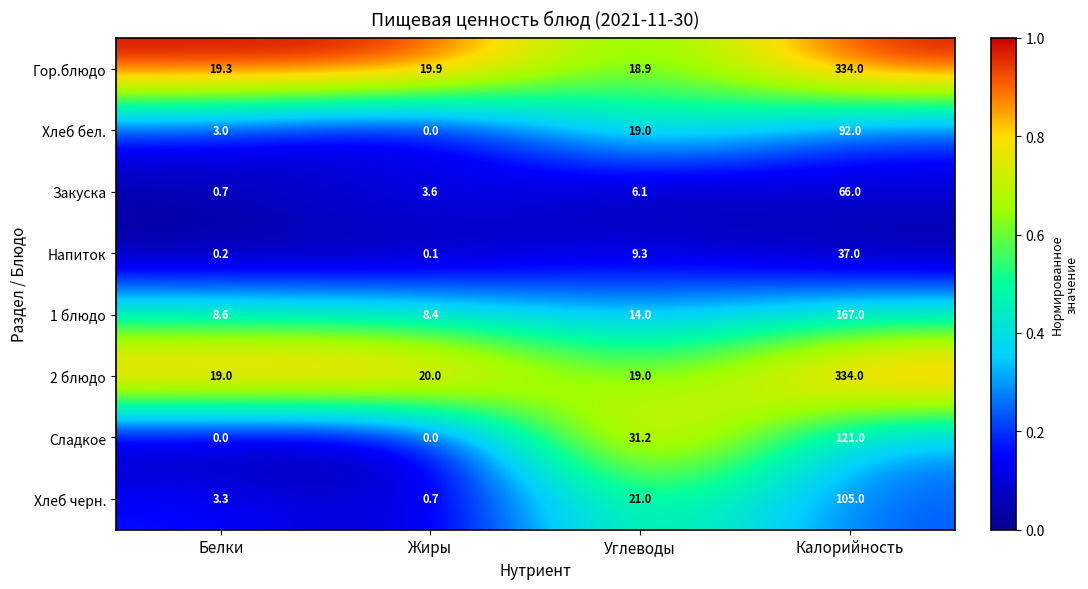

At Белки, list the series in order from largest to smallest.

Гор.блюдо, 2 блюдо, 1 блюдо, Хлеб черн., Хлеб бел., Закуска, Напиток, Сладкое